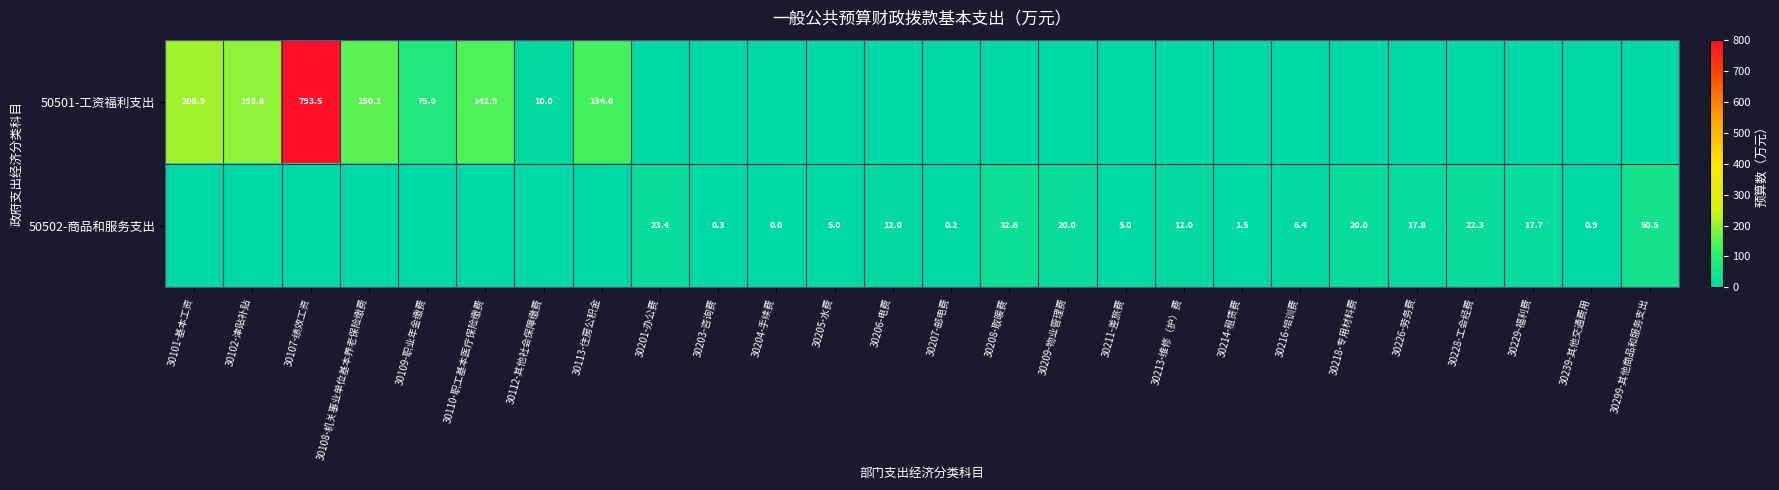

The value of 50502-商品和服务支出 at 30226-劳务费 is 17.8. True or false?

True